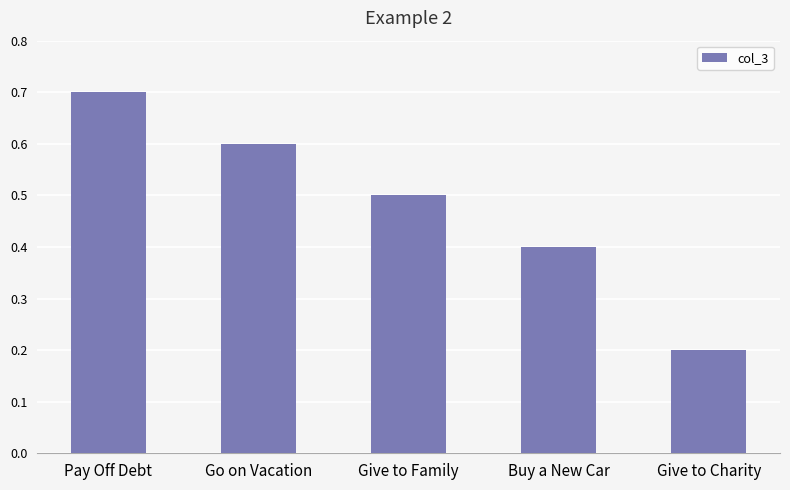

What is the value of the 1st bar from the left?

0.7